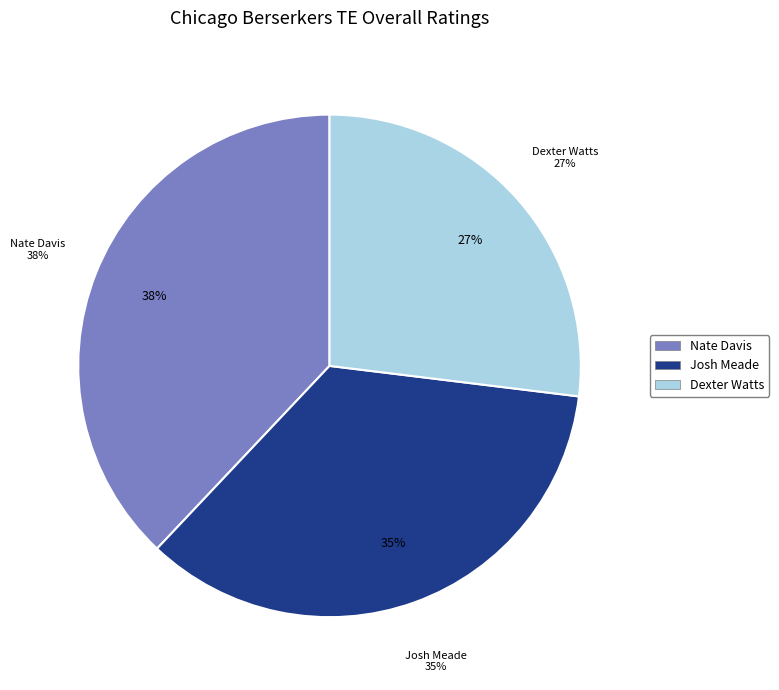

True or false: Josh Meade accounts for 35% of the total.

True